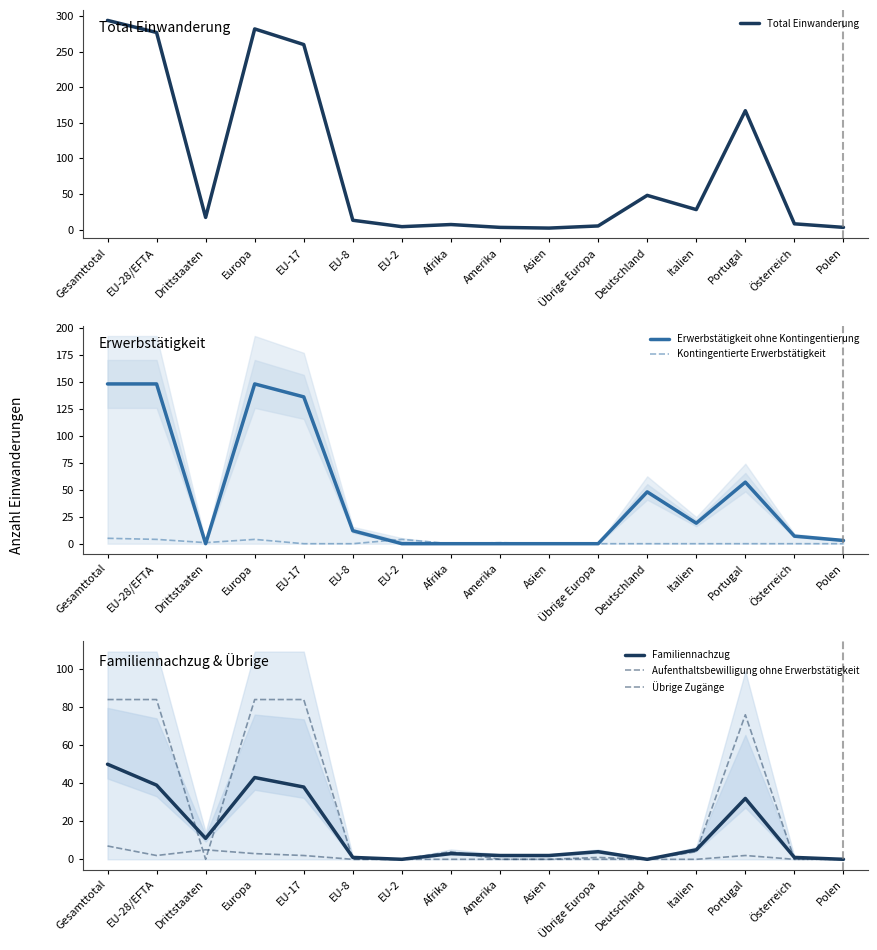

True or false: Total Einwanderung and Aufenthaltsbewilligung ohne Erwerbstätigkeit cross at least once.

False